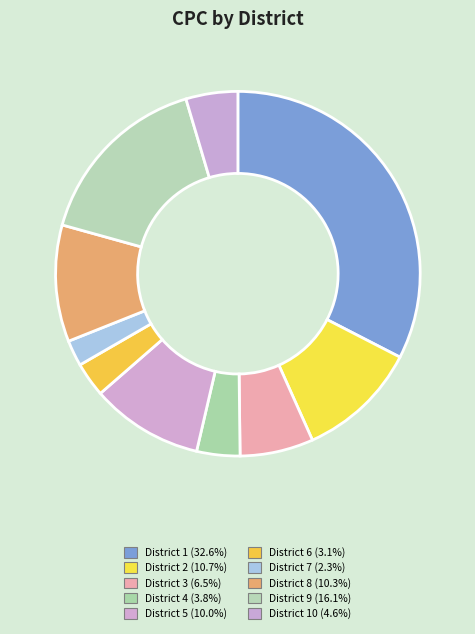

How many slices are in this pie chart?

10